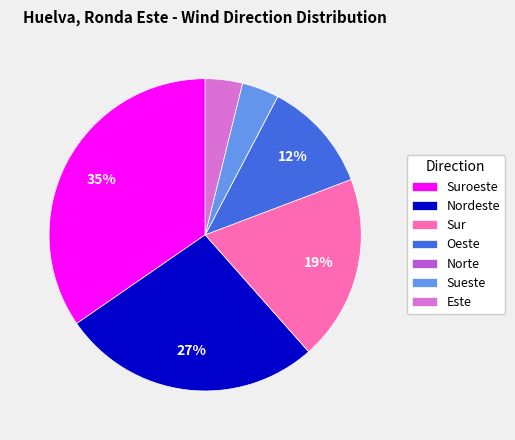

To the nearest percent, what portion does Este represent?

4%